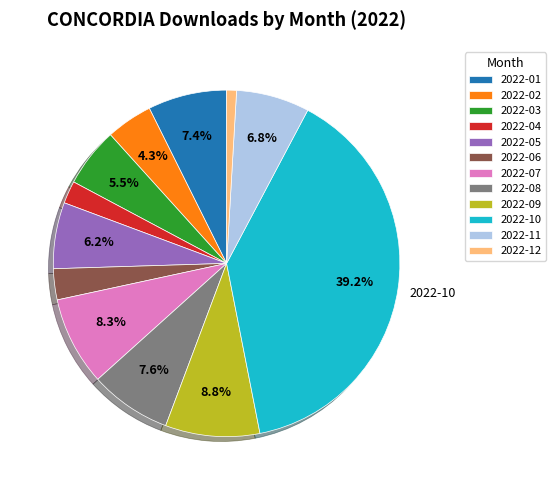

Do 2022-12 and 2022-01 together represent more than half of the pie?

No